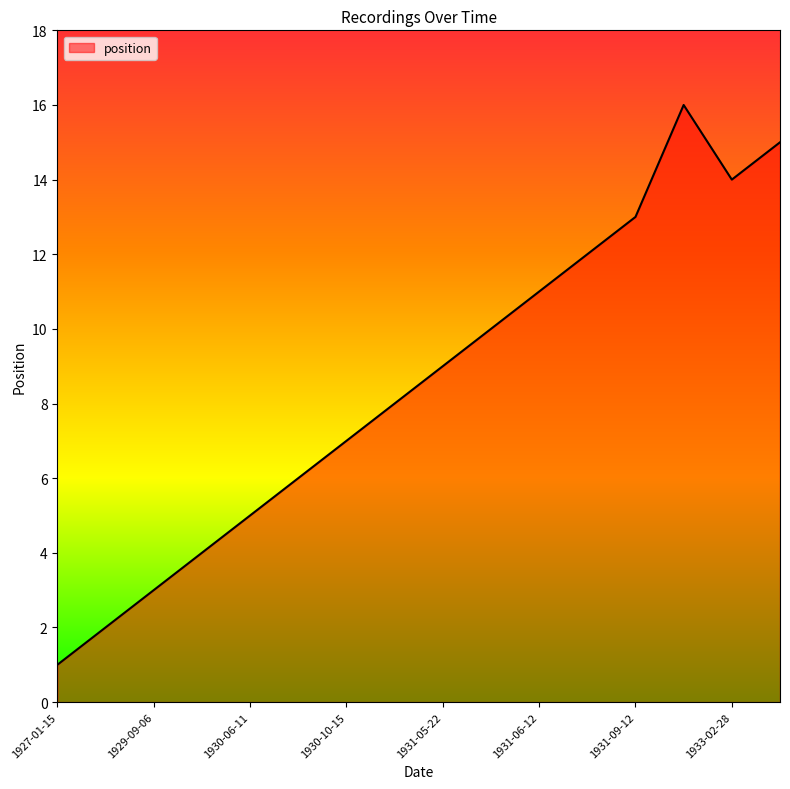

What is the greatest value displayed?

16